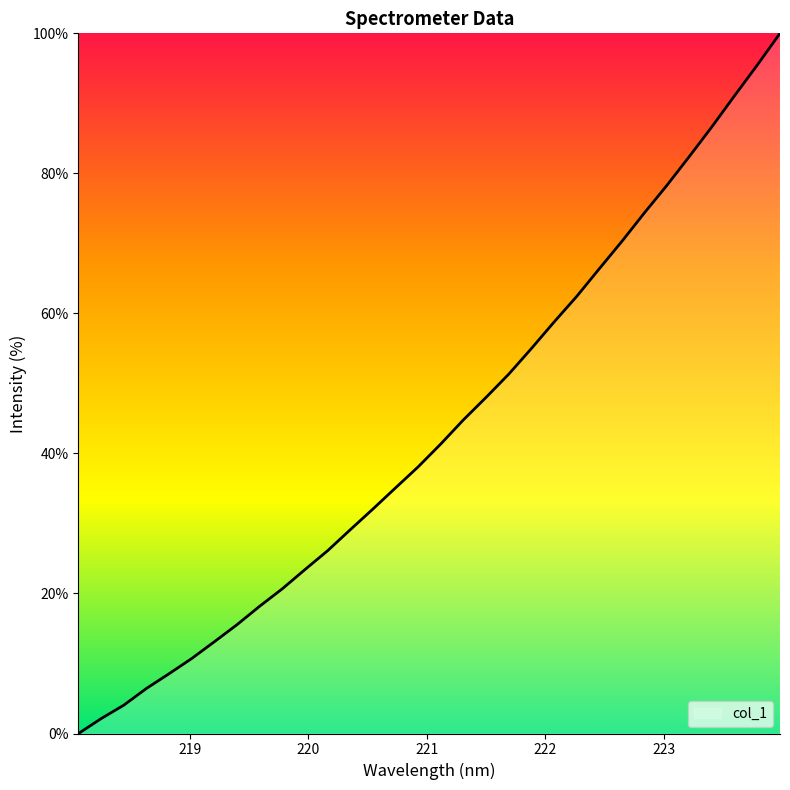

What is the maximum value shown in the chart?

100.0